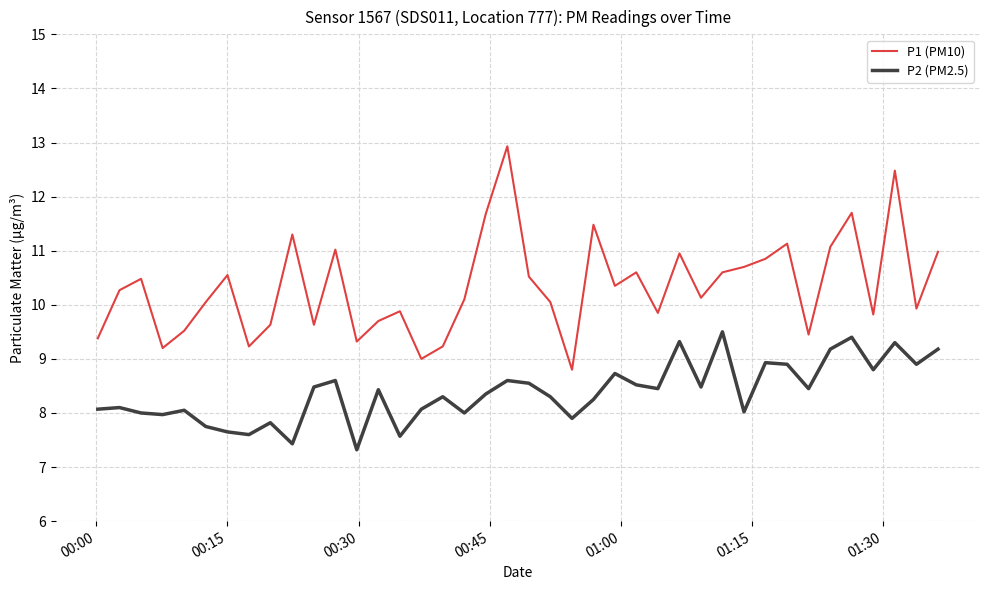

What is the difference between the maximum and minimum values in the P1 (PM10) series?

4.1